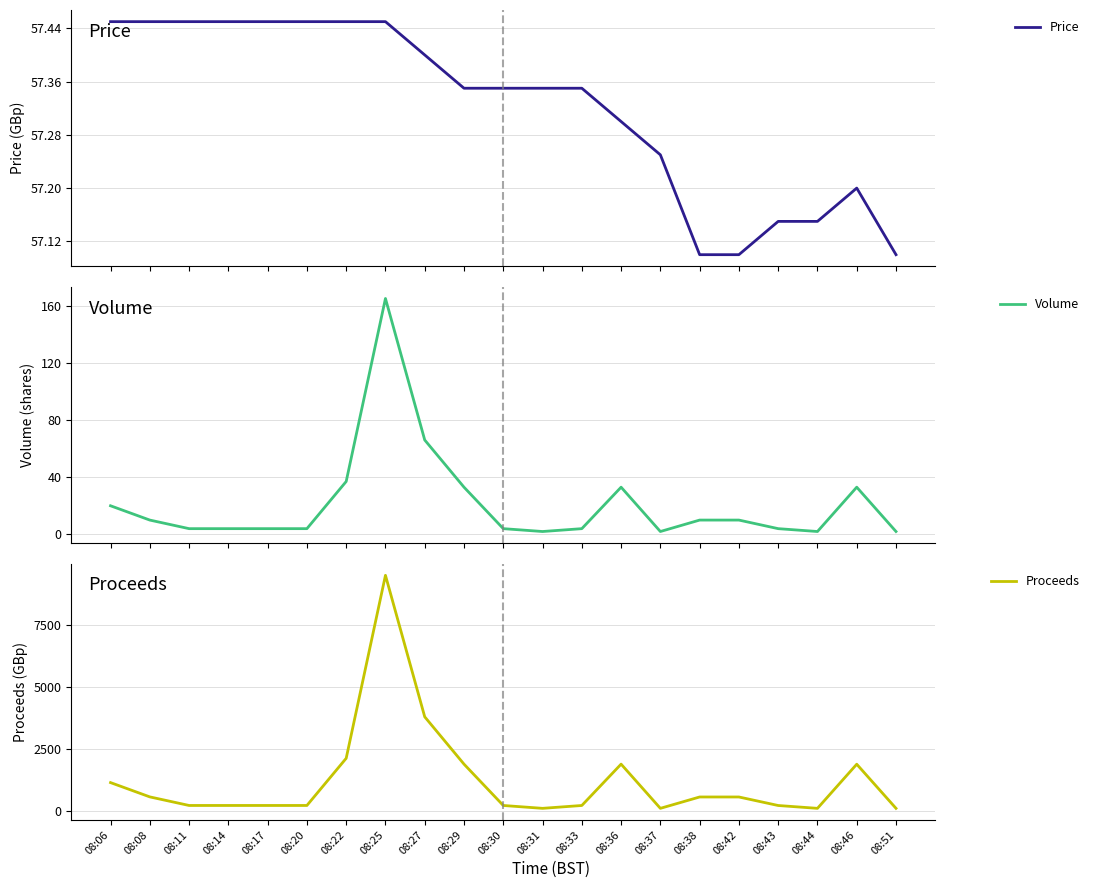

What is the greatest value displayed?

9479.2